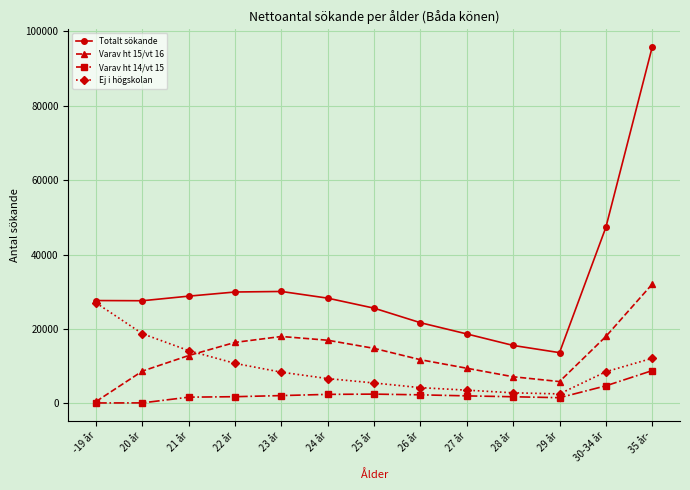

What is the approximate value of Totalt sökande at 24 år?

28273